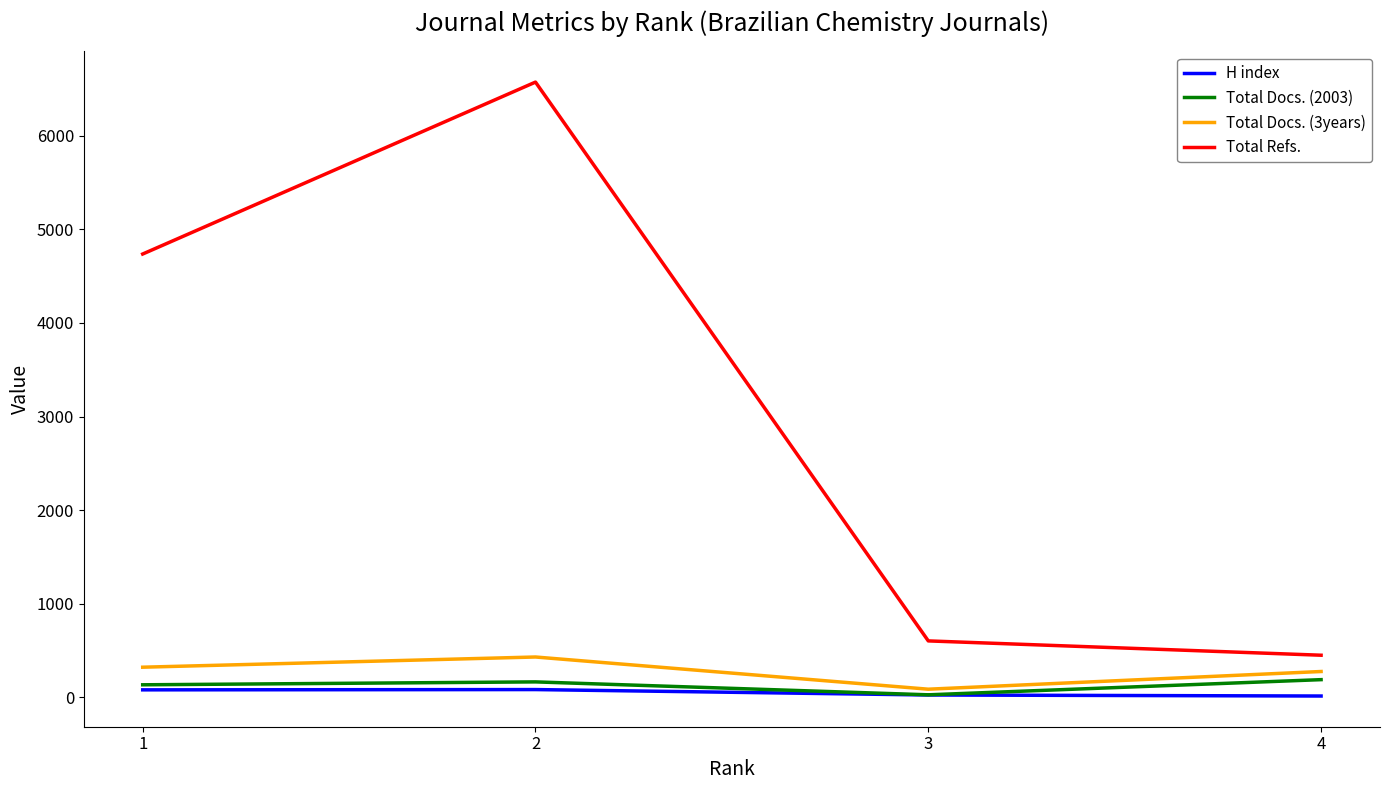

What is the difference between the maximum and minimum values in the Total Docs. (2003) series?

162